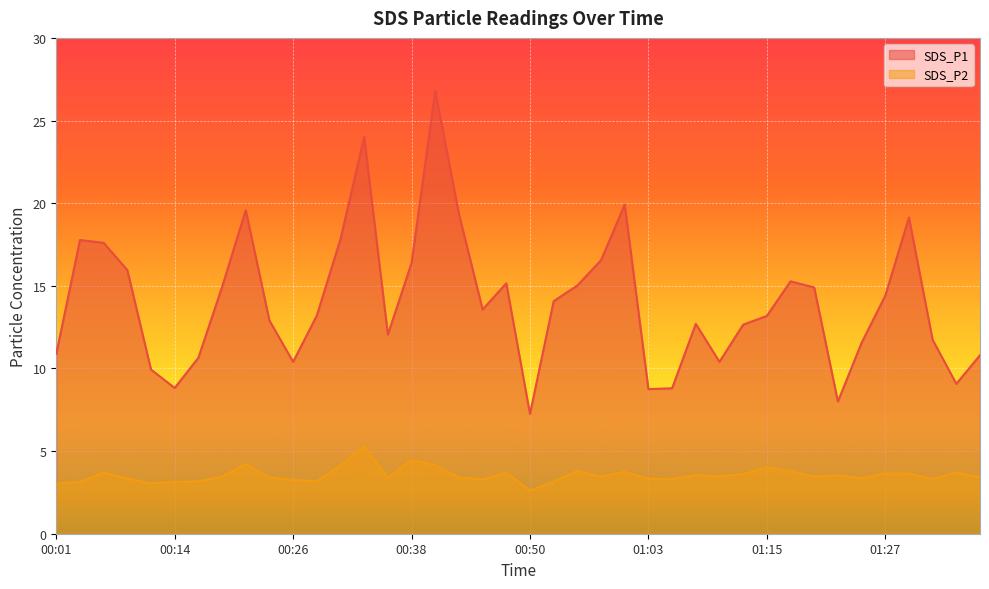

Does the chart display data point markers on the line(s)?

No